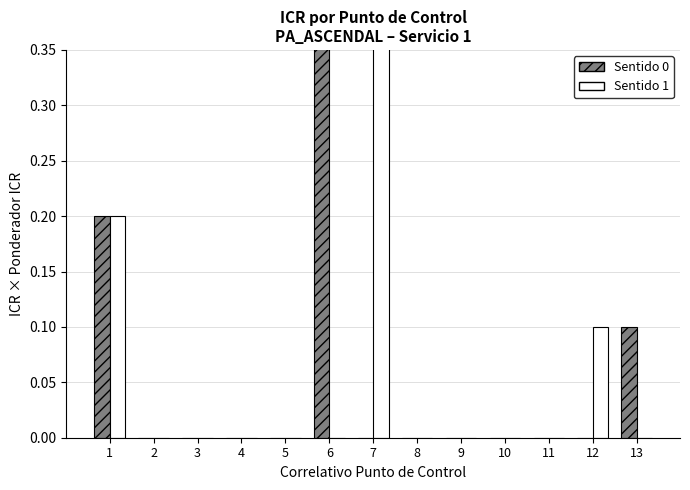

How many categories are shown in the chart?

13